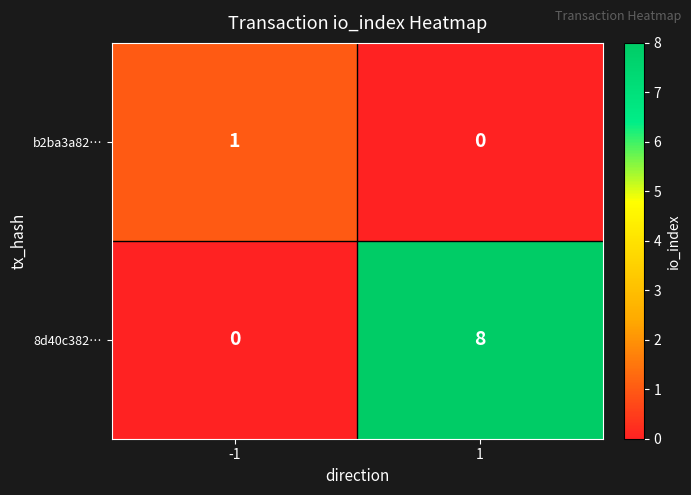

Reading left to right, extract all data points from this chart.

b2ba3a82…: 1	0
8d40c382…: 0	8